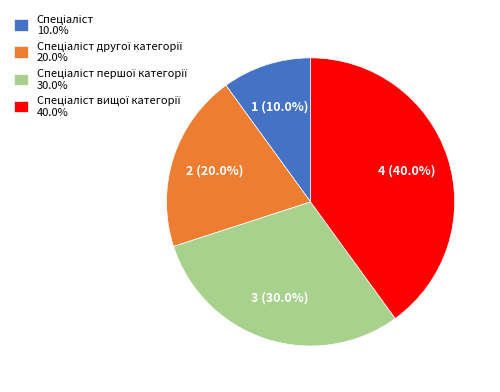

Is there any slice that represents more than half of the pie?

No